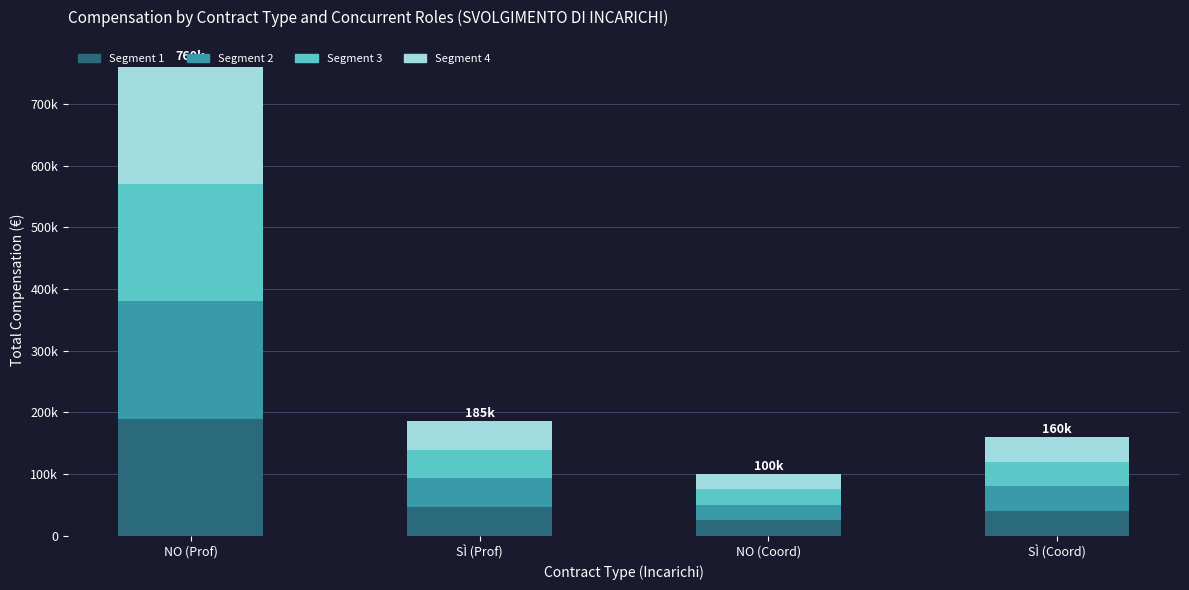

What is the sum of all Segment 3 values?

301163.6